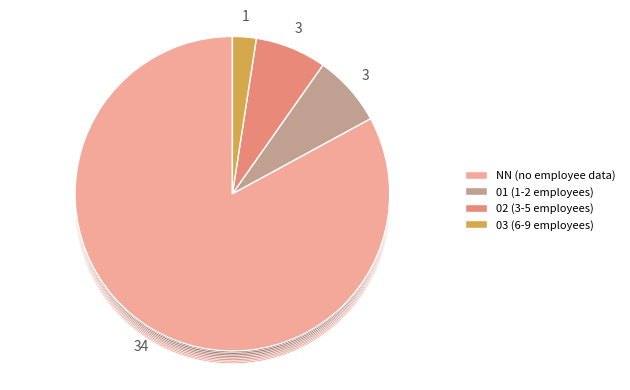

Is it true that 01 is 7% of the pie?

True